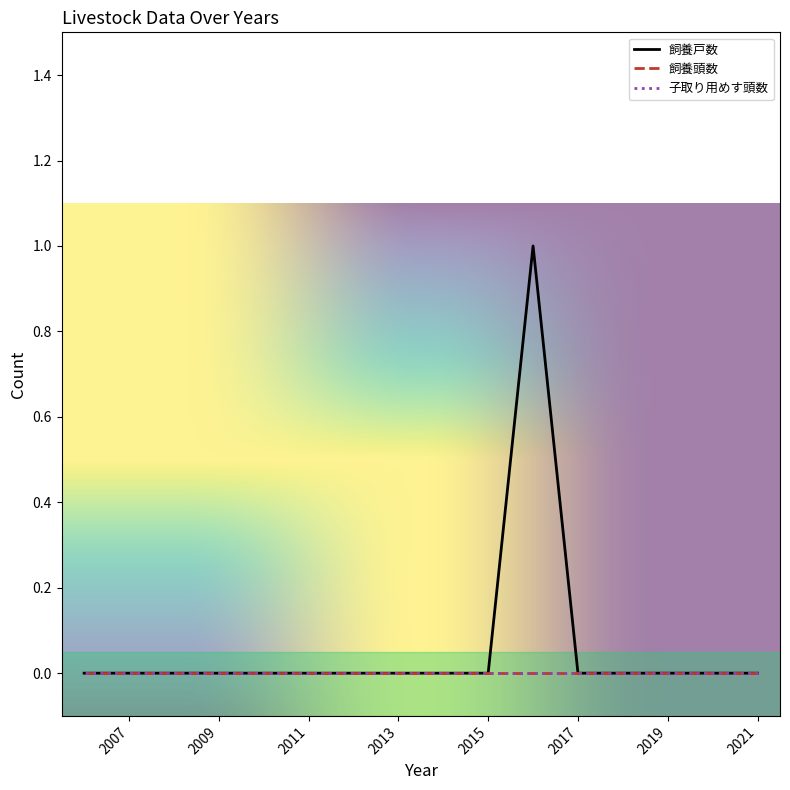

The 飼養頭数 series shows 0 at 2019. True or false?

True